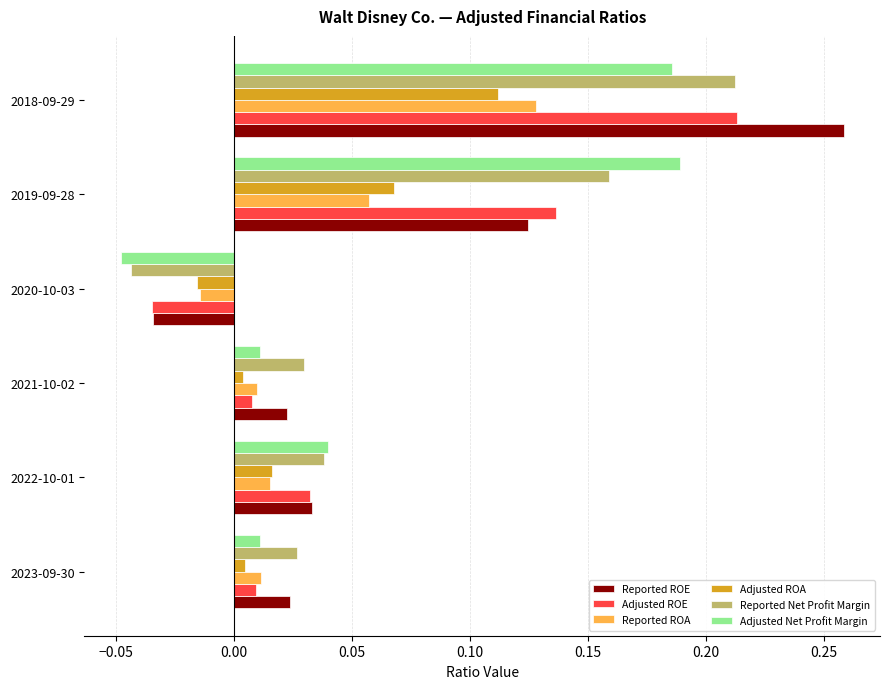

What is the sum of all Adjusted Net Profit Margin values?

0.4